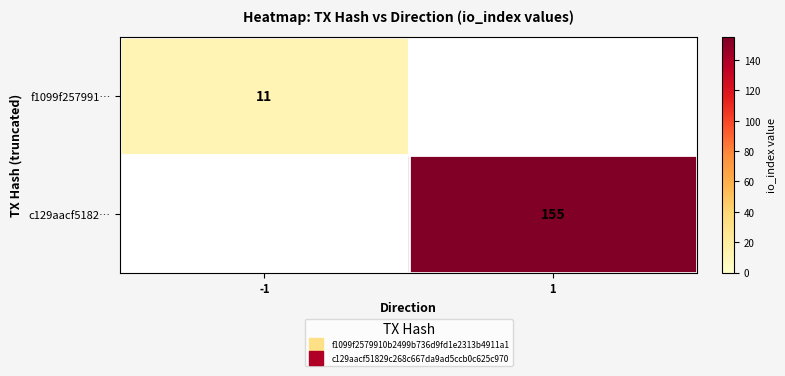

Which label corresponds to the smallest value in the chart?

1